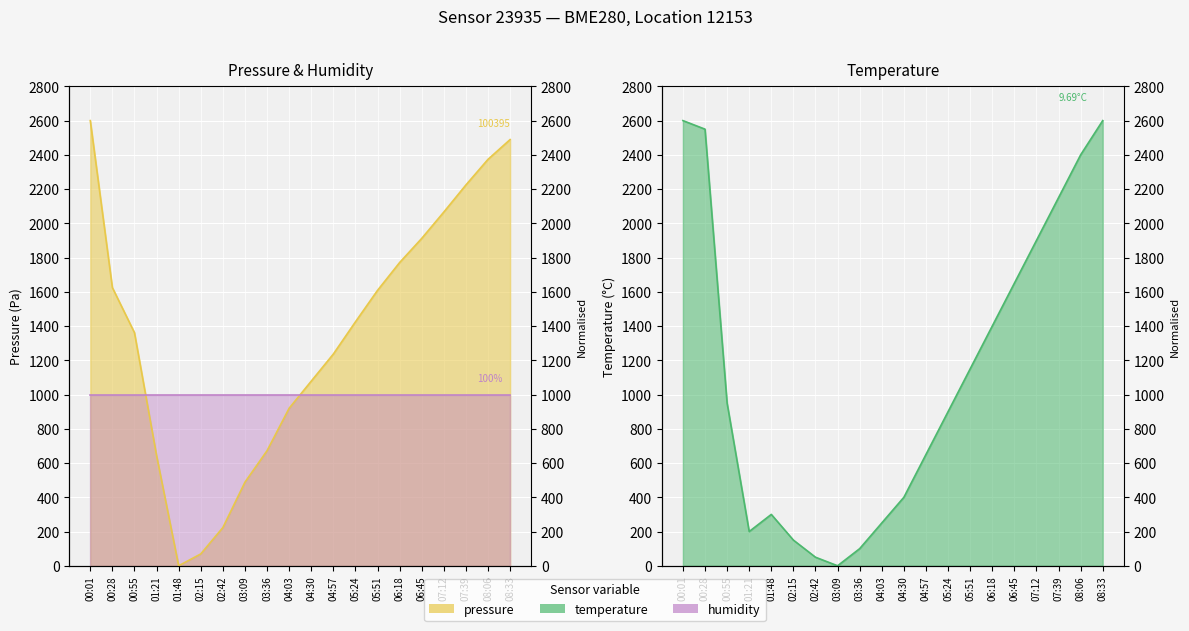

Where is the first local maximum for temperature?

01:48